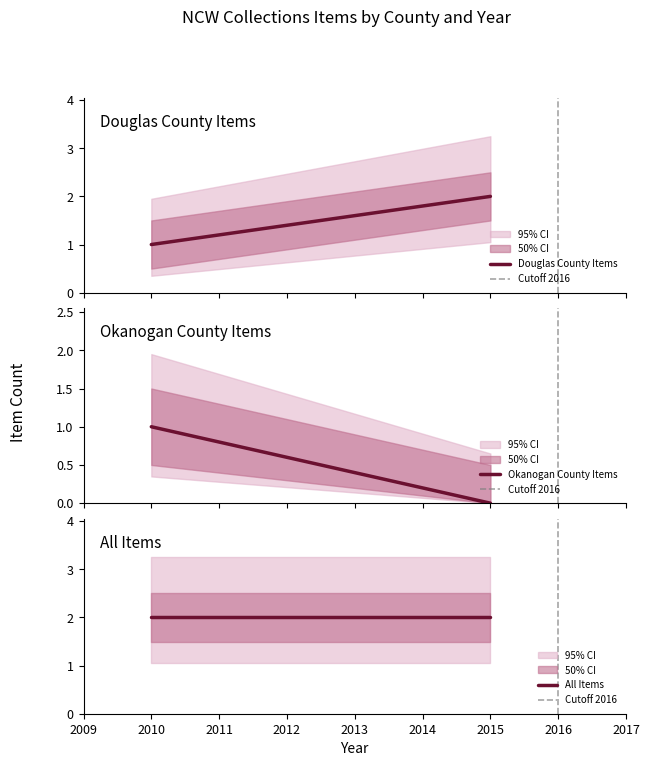

Which series has the largest range (max minus min)?

Douglas County Items